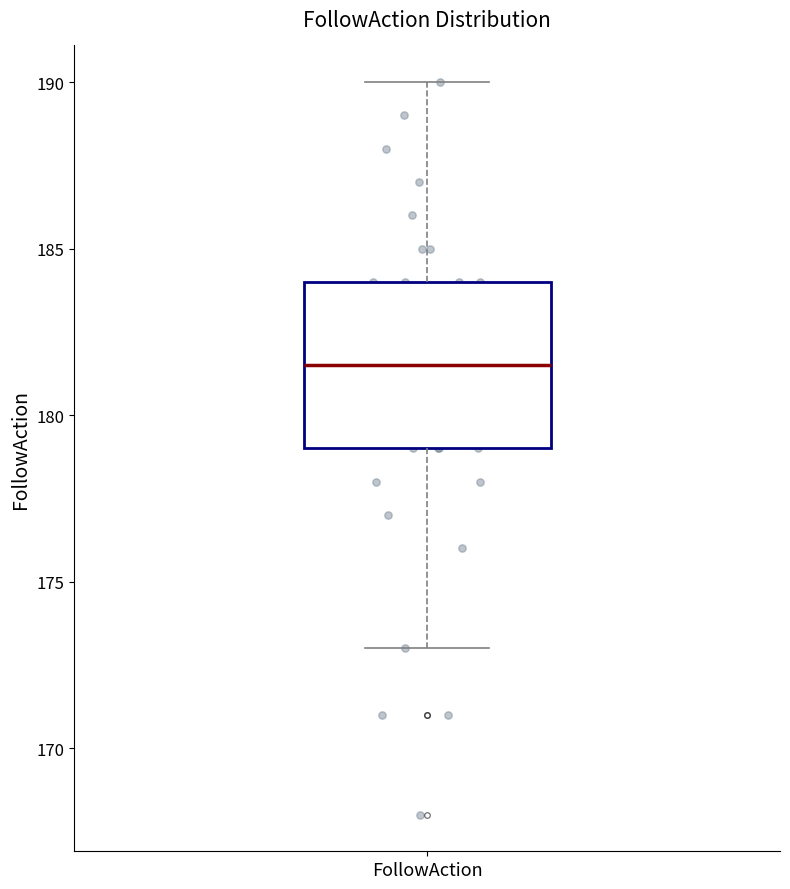

Where does the median line of the box for FollowAction sit on the y-axis? The values are not printed on the chart, so give them approximately, as read against the axis.

181.5